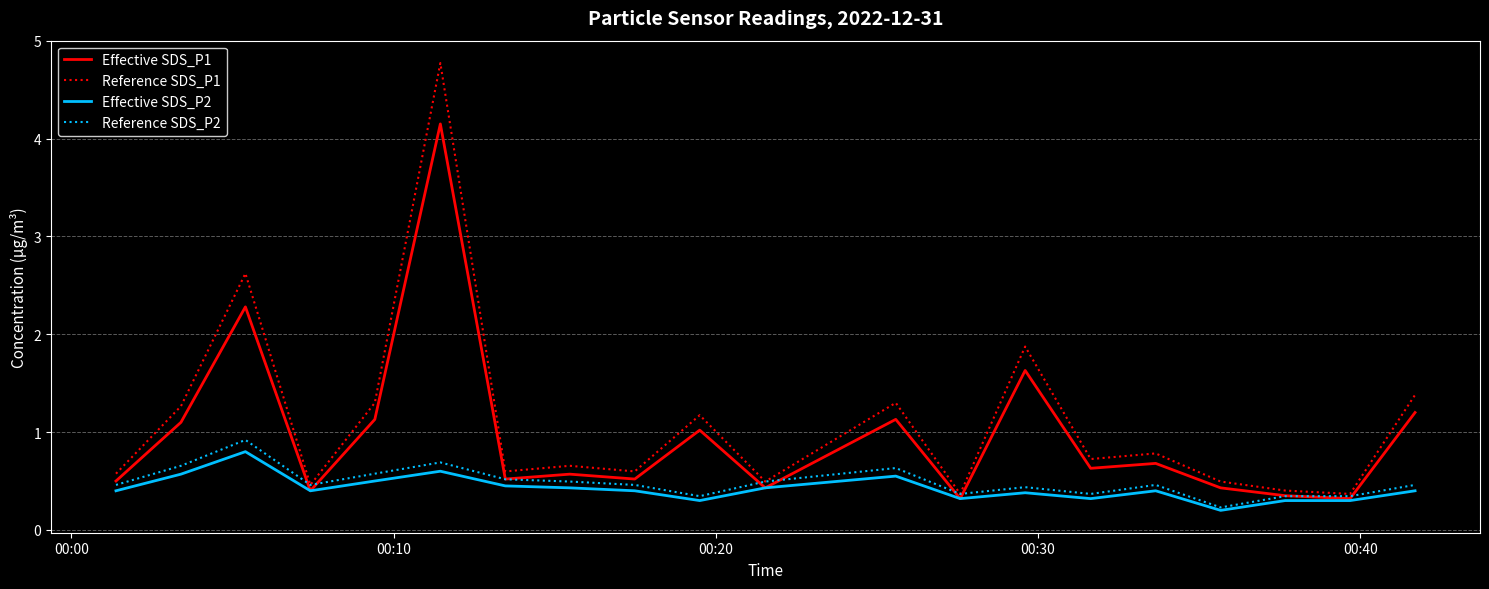

Which series has the largest range (max minus min)?

Reference SDS_P1